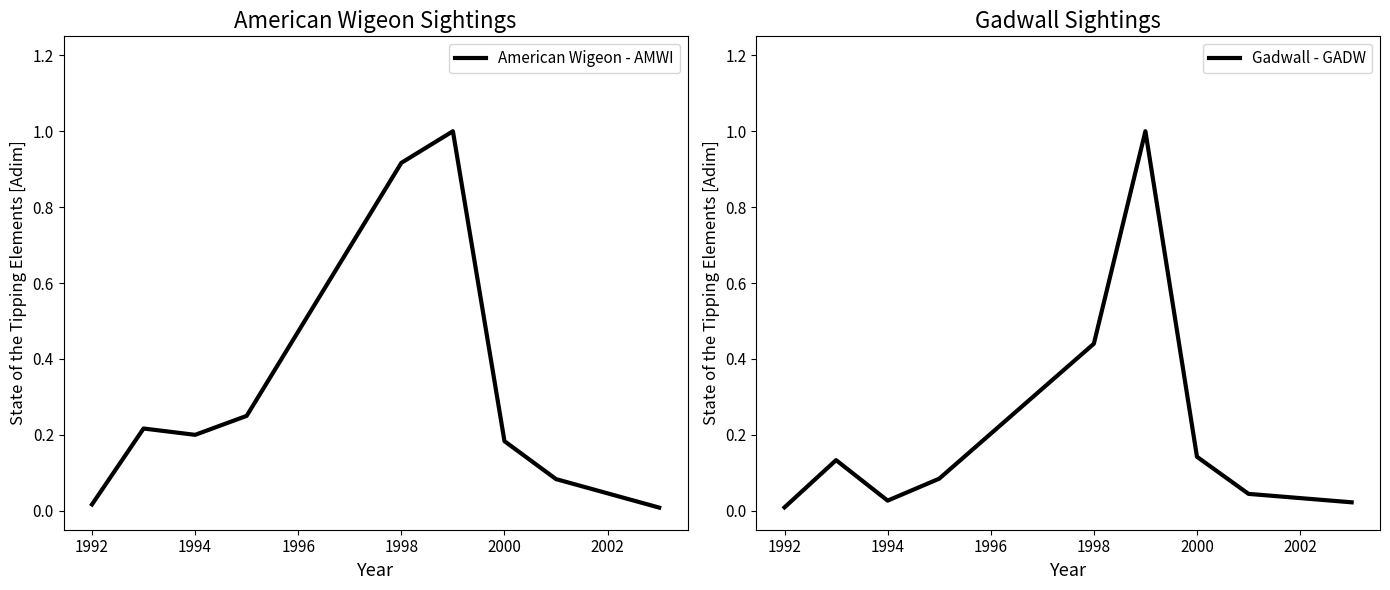

At which label does Gadwall - GADW reach its minimum?

1992